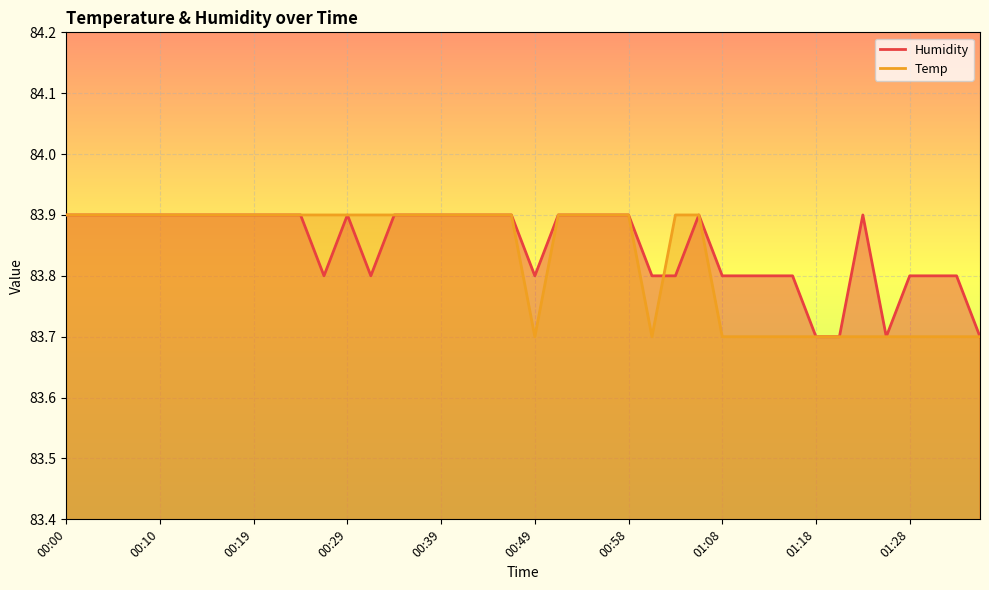

What is the label of the 3rd point from the left?

00:05